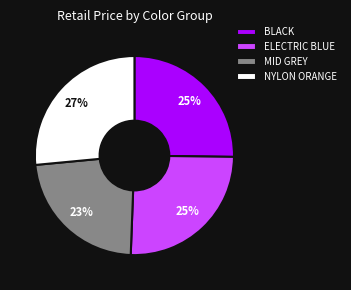

Between NYLON ORANGE and MID GREY, which is larger?

NYLON ORANGE